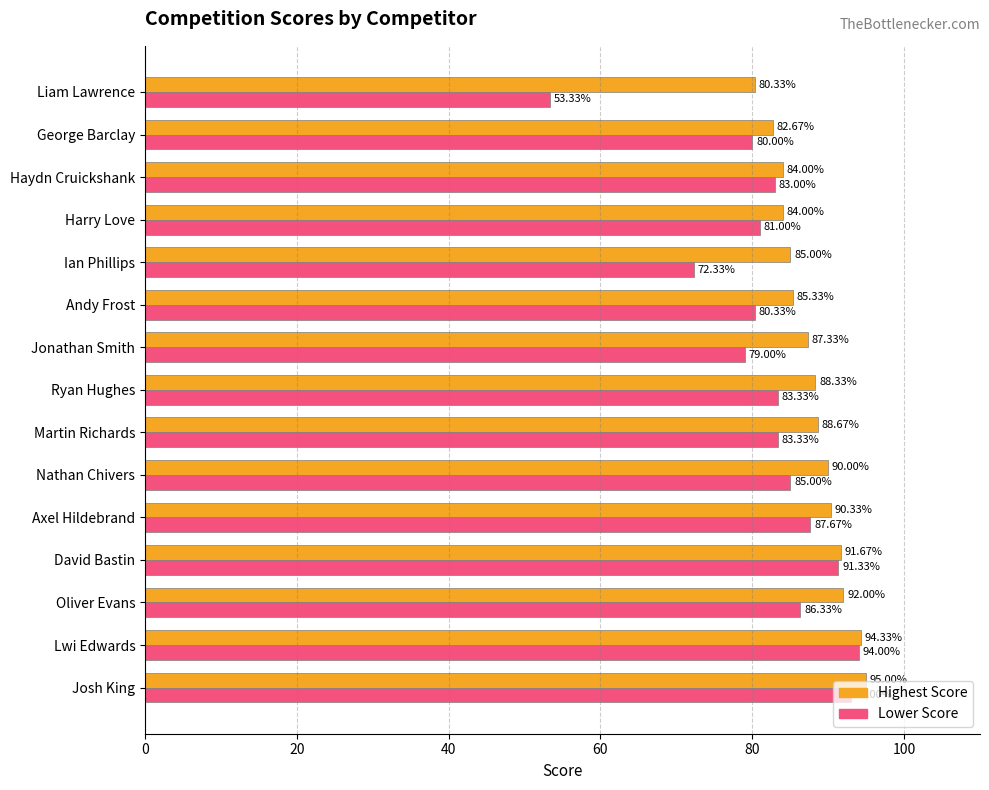

At which category is the sum across all series the highest?

Lwi Edwards